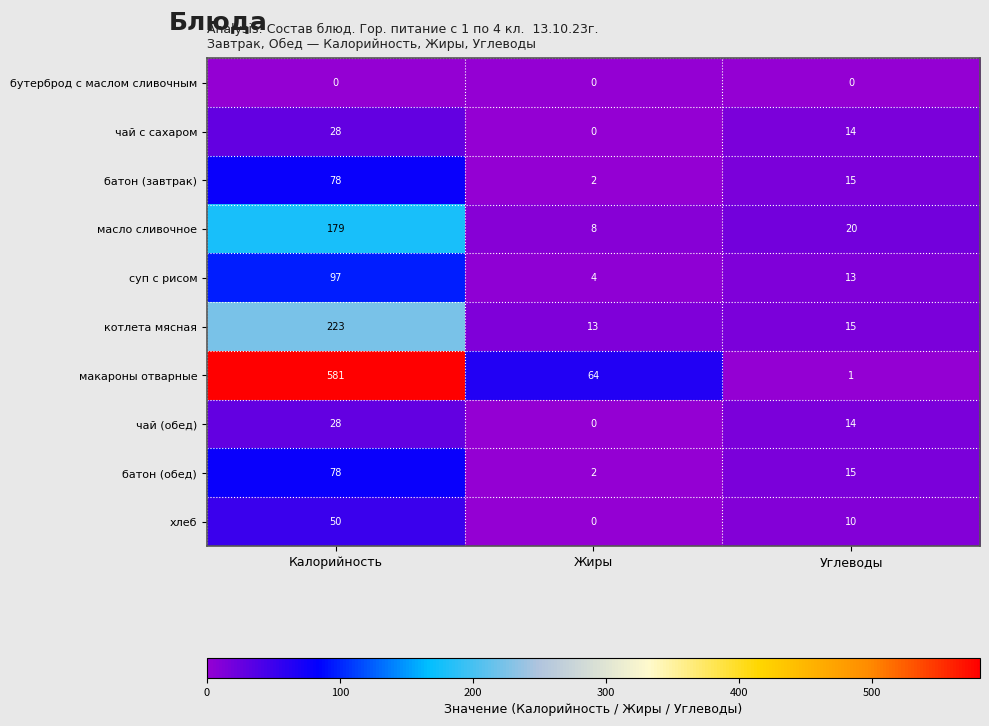

Reading right to left, what are all the values shown in this chart?

бутерброд с маслом сливочным: 0	0	0
чай с сахаром: 14	0	28
батон (завтрак): 15	2	78
масло сливочное: 20	8	179
суп с рисом: 13	4	97
котлета мясная: 15	13	223
макароны отварные: 1	64	581
чай (обед): 14	0	28
батон (обед): 15	2	78
хлеб: 10	0	50